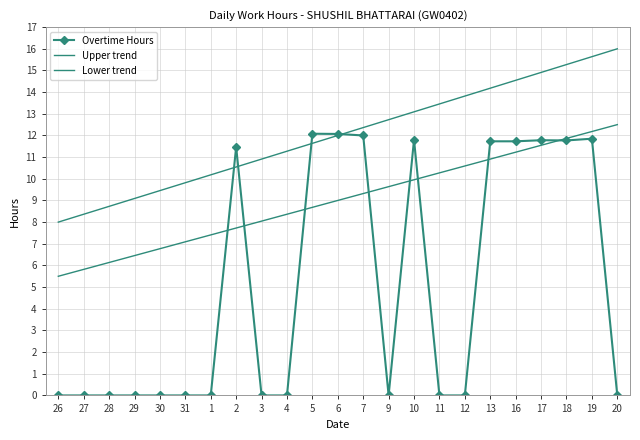

List the labels in order of value, largest first.

5, 6, 7, 19, 10, 17, 18, 13, 16, 2, 26, 27, 28, 29, 30, 31, 1, 3, 4, 9, 11, 12, 20